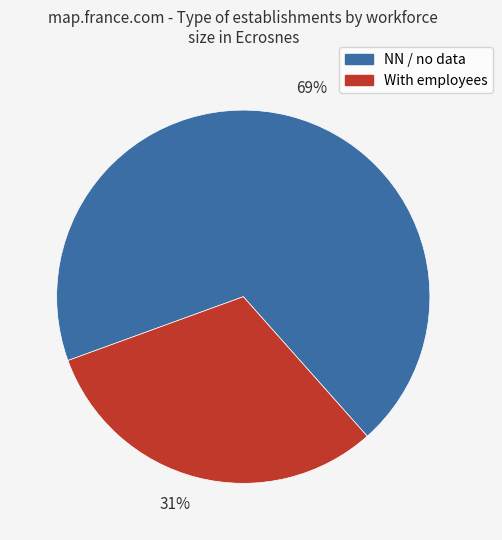

How many segments does this pie chart have?

2